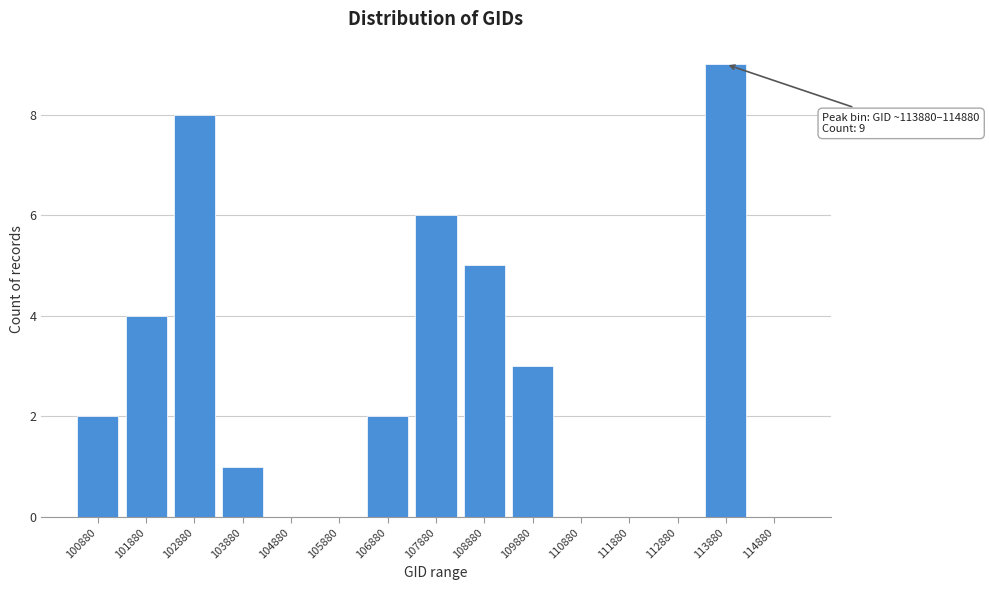

Reading left to right, list all the values displayed in this chart.

100880=2	101880=4	102880=8	103880=1	104880=0	105880=0	106880=2	107880=6	108880=5	109880=3	110880=0	111880=0	112880=0	113880=9	114880=0